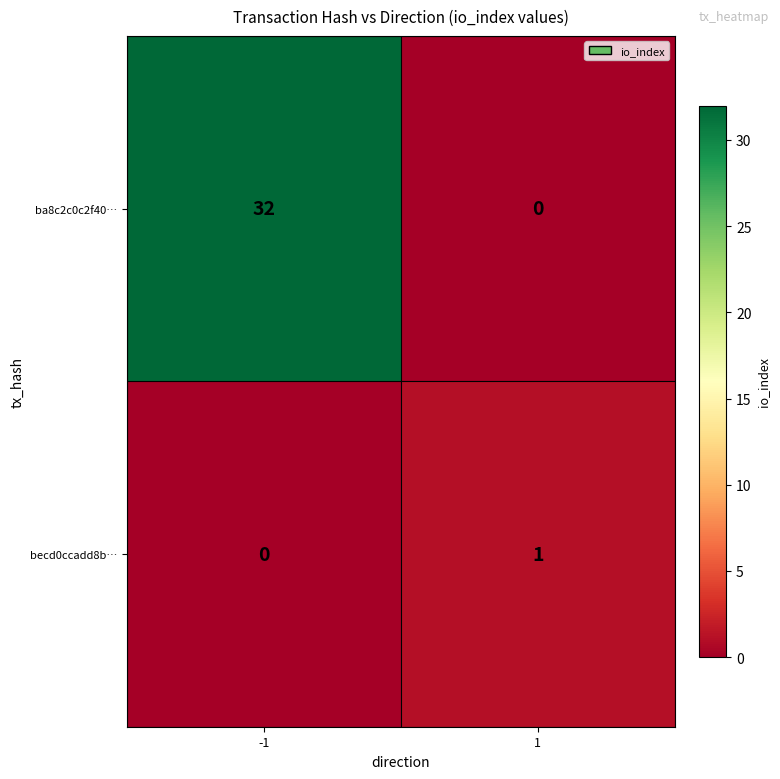

List the series in order of their overall mean, lowest first.

becd0ccadd8b…, ba8c2c0c2f40…